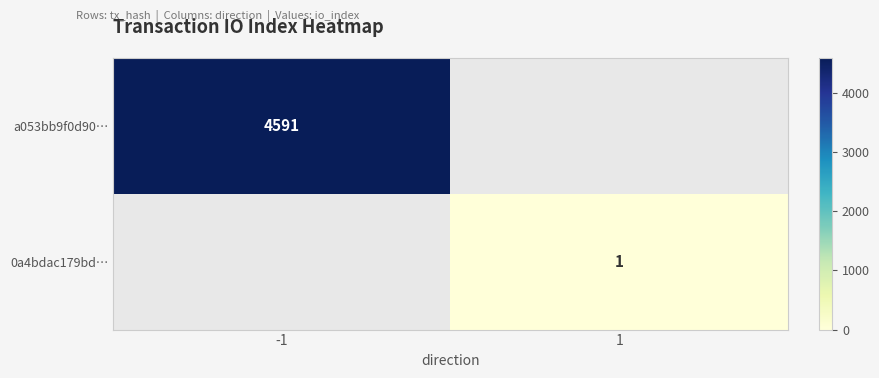

The a053bb9f0d90… series shows 1192 at -1. True or false?

False